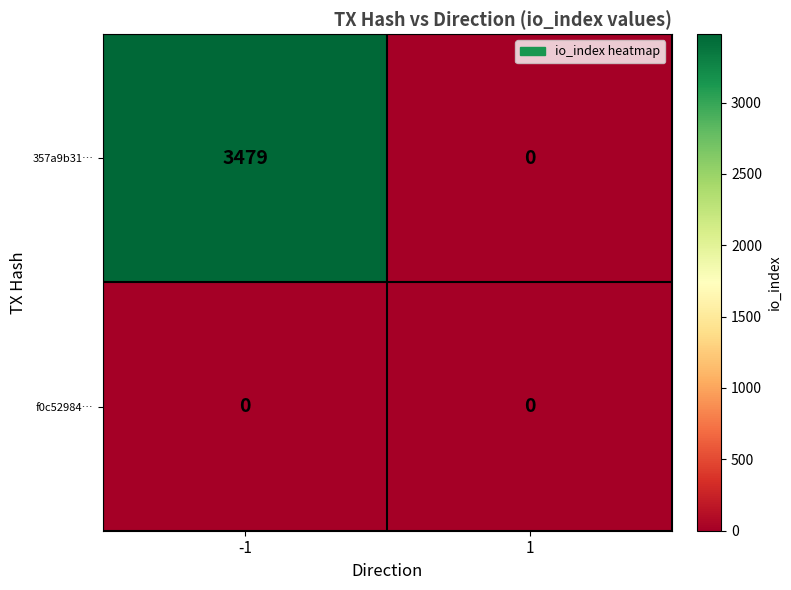

What is the difference between the highest and lowest values at -1?

3479